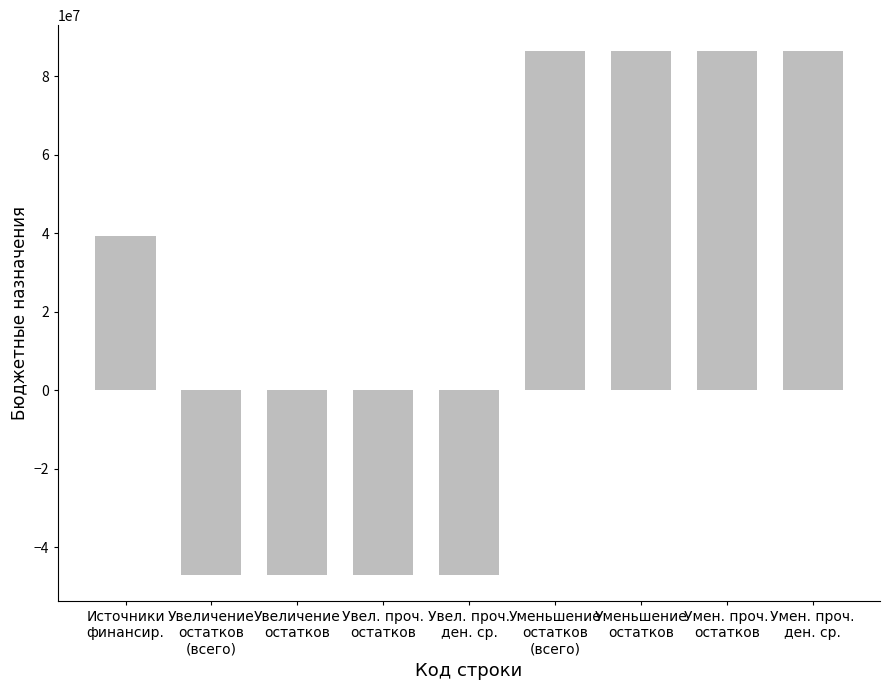

Reading left to right, what are all the values shown in this chart?

39314200	-47076200	-47076200	-47076200	-47076200	86390400	86390400	86390400	86390400